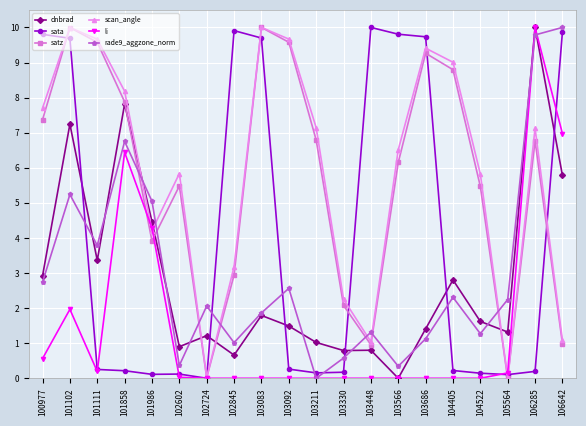

What is the value of the scan_angle point at the 9th from the left?

10.0